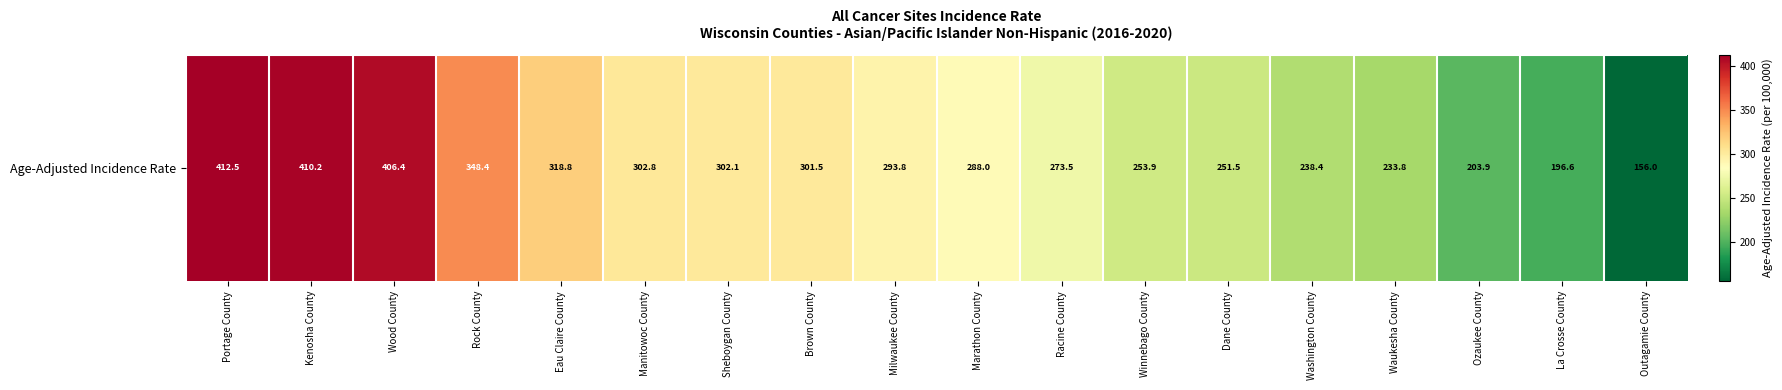

What is the sum of all values?

5192.1